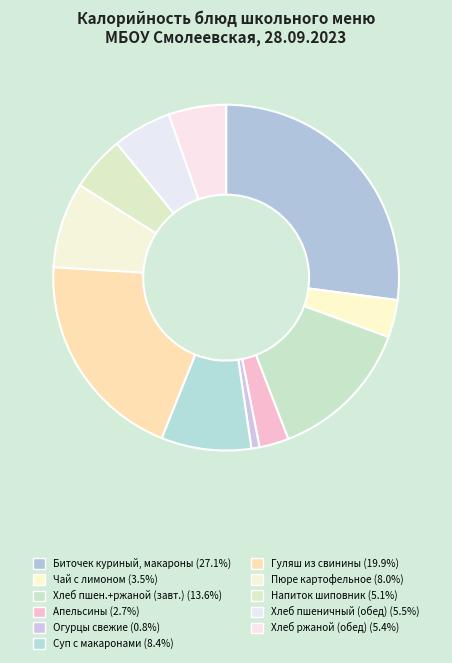

What is the largest slice in the pie chart?

Биточек куриный, макаронные изделия